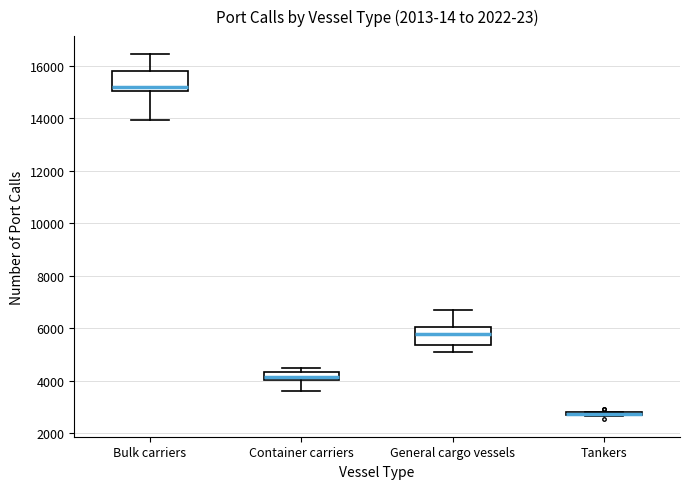

Reading left to right, read every box against the y-axis: the position of its median line, the range the box covers, and the ends of its whiskers. The values are not printed on the chart, so give them approximately, as read against the axis.

Bulk carriers: median 15200, box 15000 to 15800, whiskers 14000 to 16400
Container carriers: median 4200, box 4000 to 4400, whiskers 3600 to 4400 (just above the box's upper edge)
General cargo vessels: median 5800, box 5400 to 6000, whiskers 5200 to 6600
Tankers: box collapsed to a line at 2800, whiskers 2600 to 2800